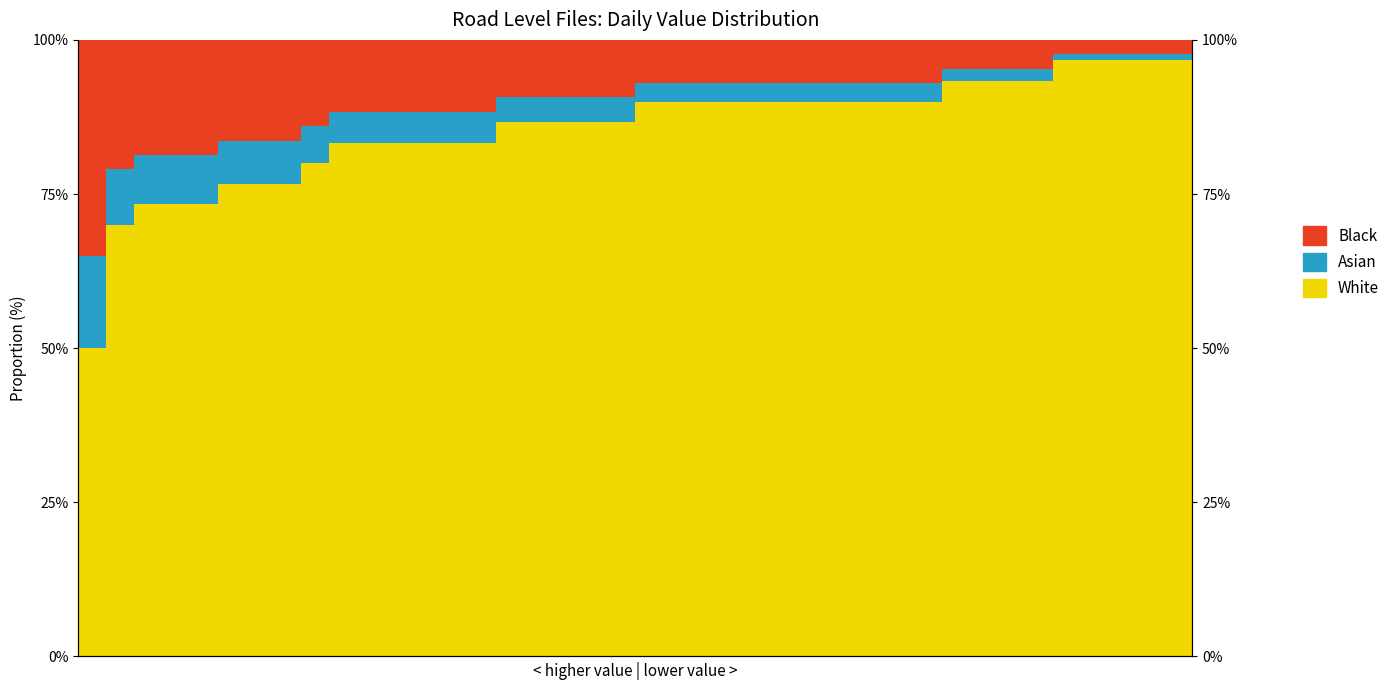

Which series has the largest total across all categories?

White